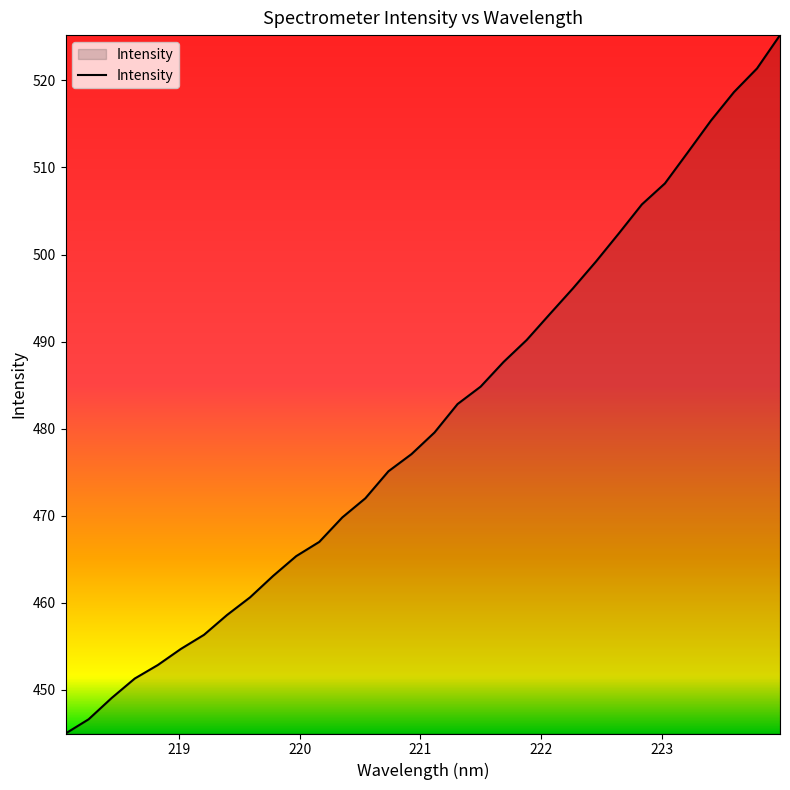

What is the difference between the maximum and minimum values?

80.2